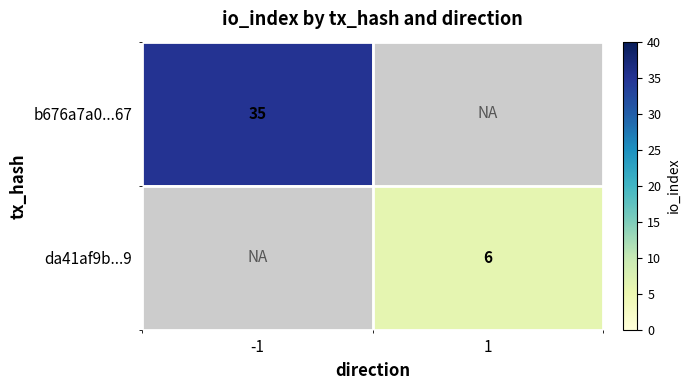

The value of da41af9b...9 at 1 is 2.3. True or false?

False